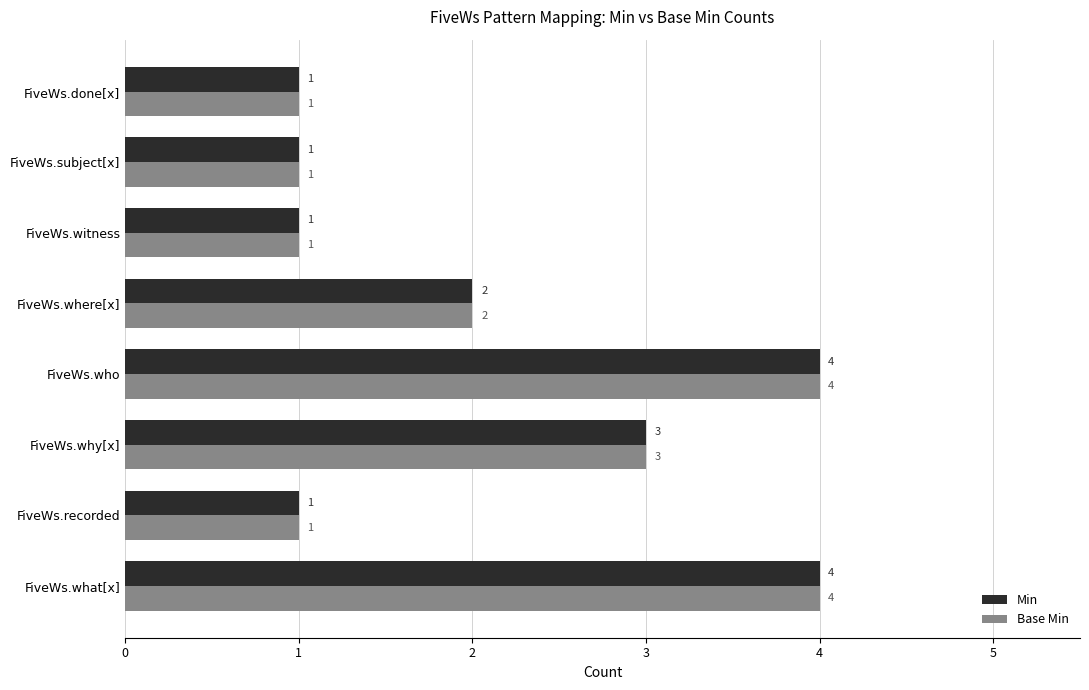

How many Base Min values are between 1 and 4?

8